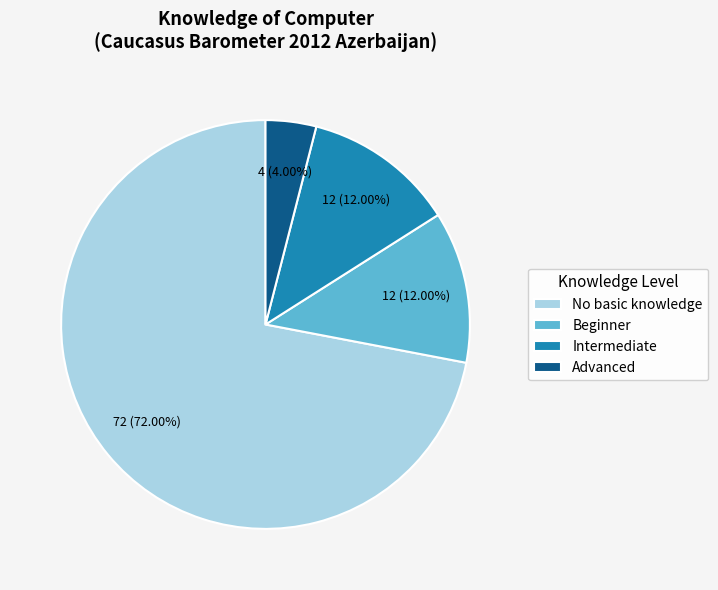

What is the largest slice in the pie chart?

No basic knowledge